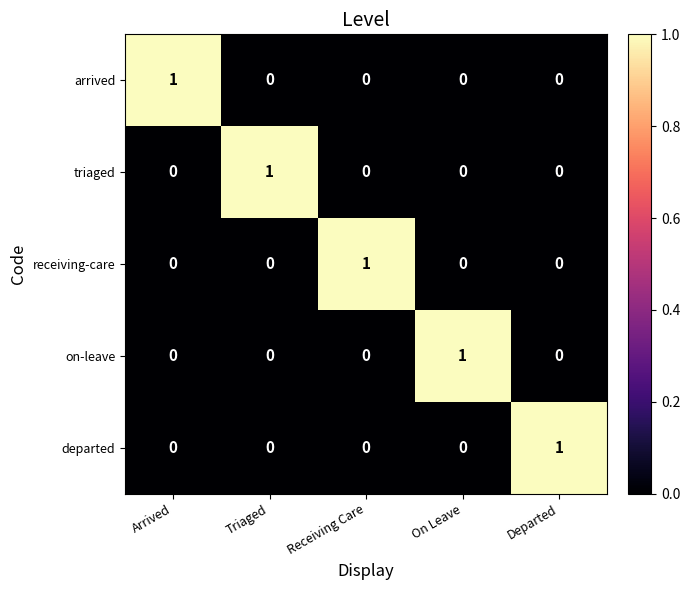

How many receiving-care values are between 0 and 1?

5